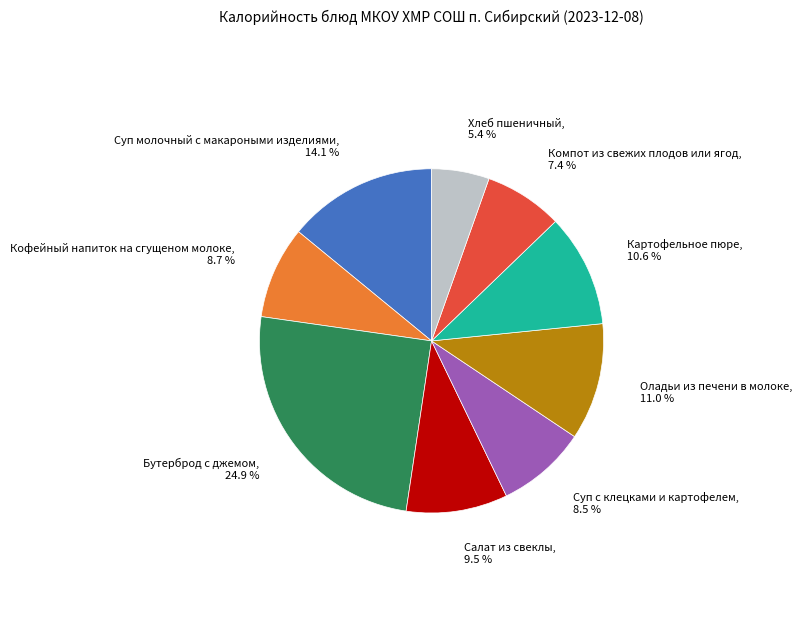

Is there a majority slice in this chart?

No